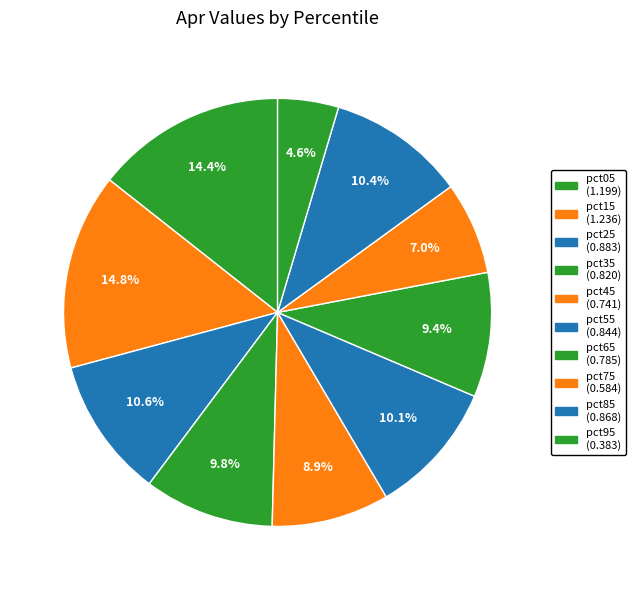

Is the sum of pct75 and pct65 greater than half?

No